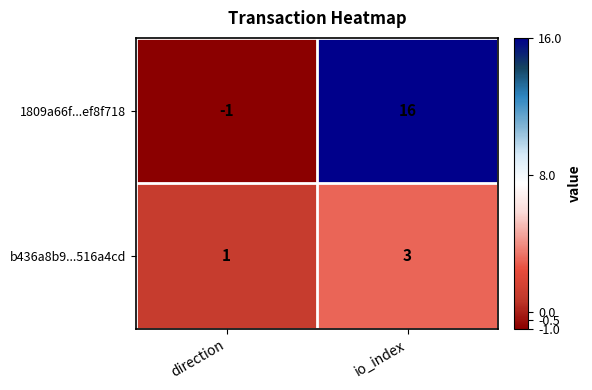

Reading left to right, list all the values displayed in this chart.

1809a66f...ef8f718: direction=-1	io_index=16
b436a8b9...516a4cd: direction=1	io_index=3